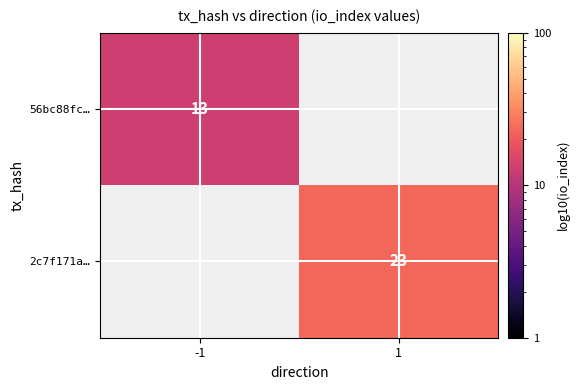

Is it true that 2c7f171a… equals 11 at 1?

False